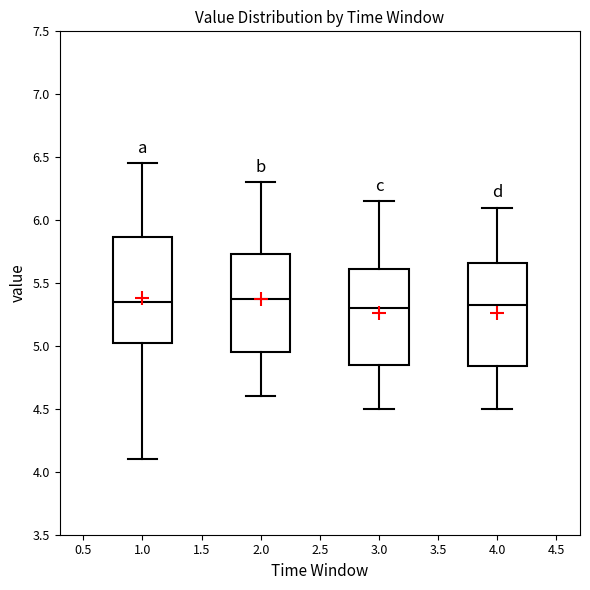

Reading left to right, read every box against the y-axis: the position of its median line, the range the box covers, and the ends of its whiskers. The values are not printed on the chart, so give them approximately, as read against the axis.

1.0: median 5.35, box 5.00 to 5.85, whiskers 4.10 to 6.45
2.0: median 5.40, box 4.95 to 5.75, whiskers 4.60 to 6.30
3.0: median 5.30, box 4.85 to 5.60, whiskers 4.50 to 6.15
4.0: median 5.35, box 4.85 to 5.65, whiskers 4.50 to 6.10